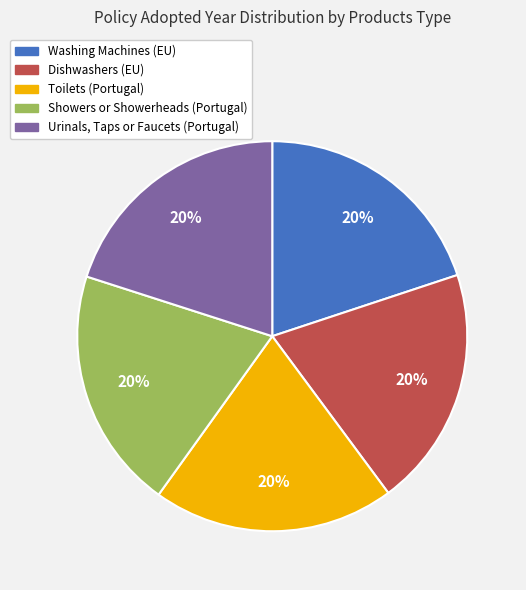

True or false: Dishwashers (EU) accounts for 31% of the total.

False